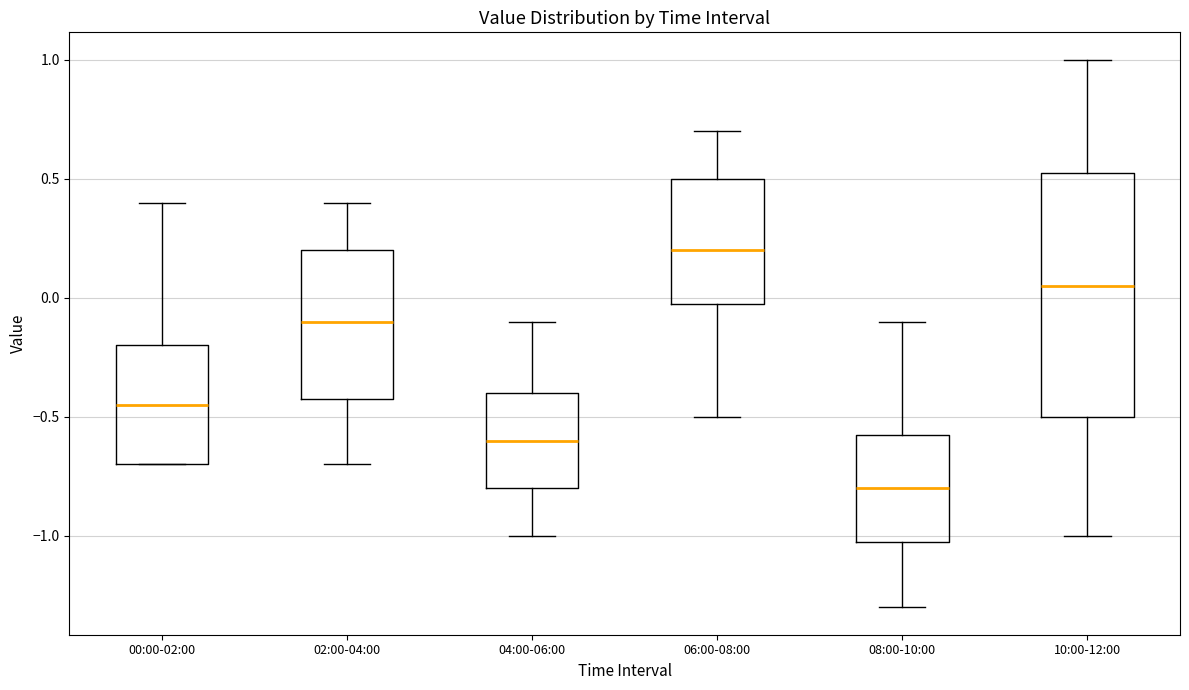

Which box is the tallest, from its lower edge to its upper edge?

10:00-12:00